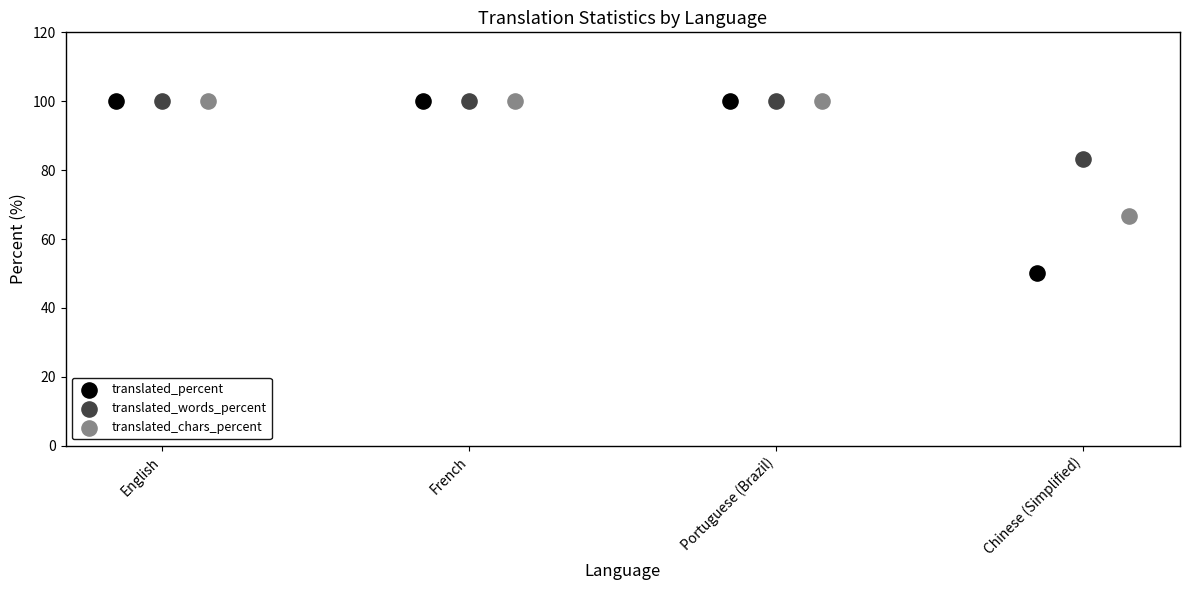

What are all the series names shown in the legend?

translated_percent, translated_words_percent, translated_chars_percent